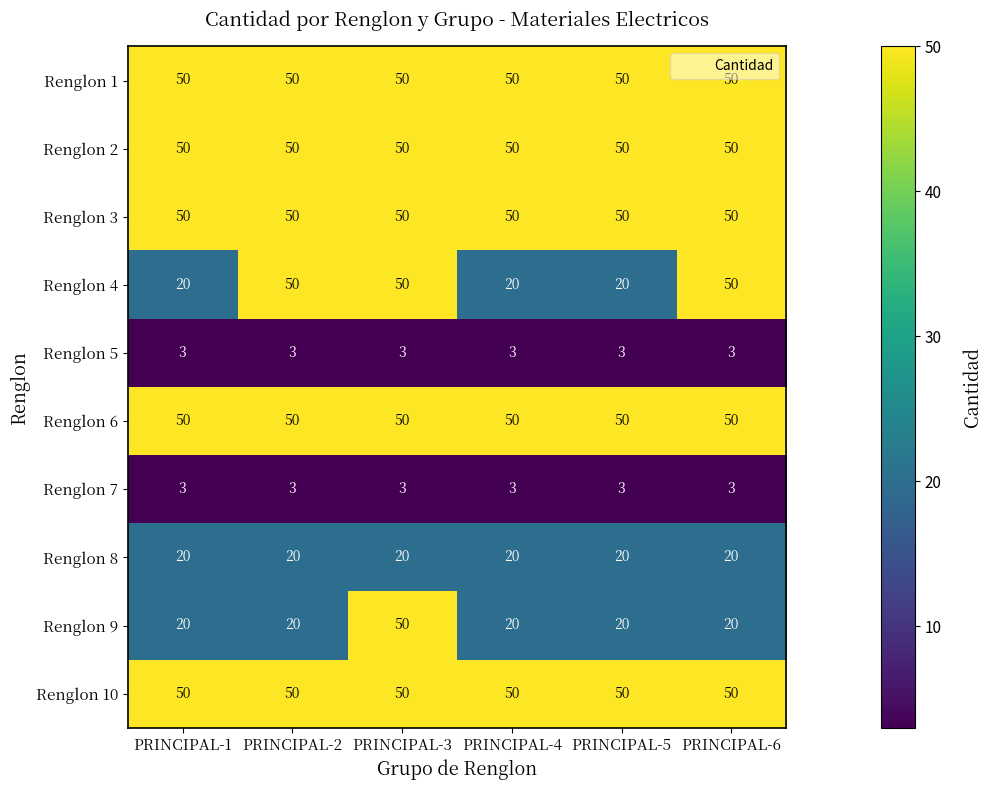

The value of Renglon 10 at PRINCIPAL-2 is 29. True or false?

False